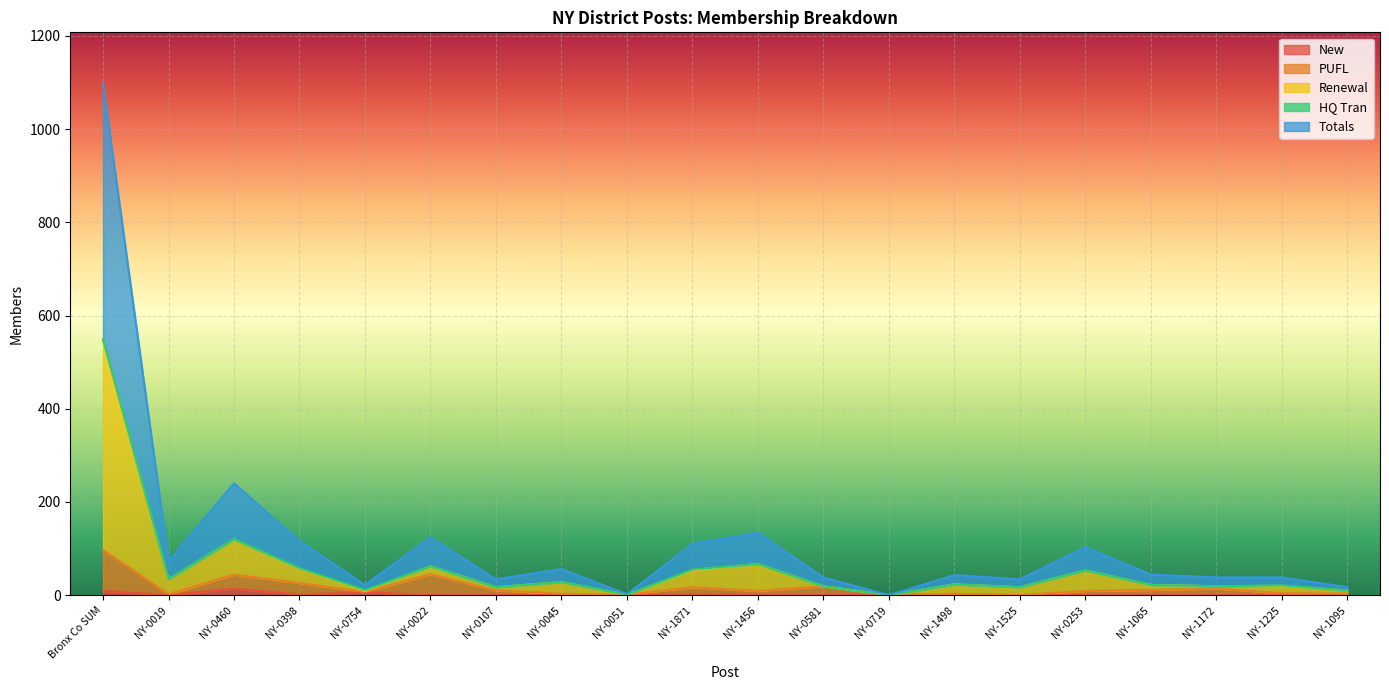

Where is the first local minimum for Renewal?

NY-0019